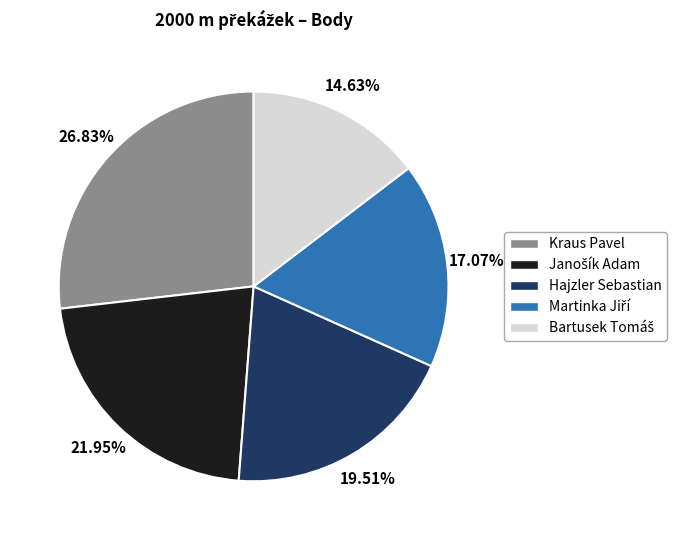

Is there a majority slice in this chart?

No